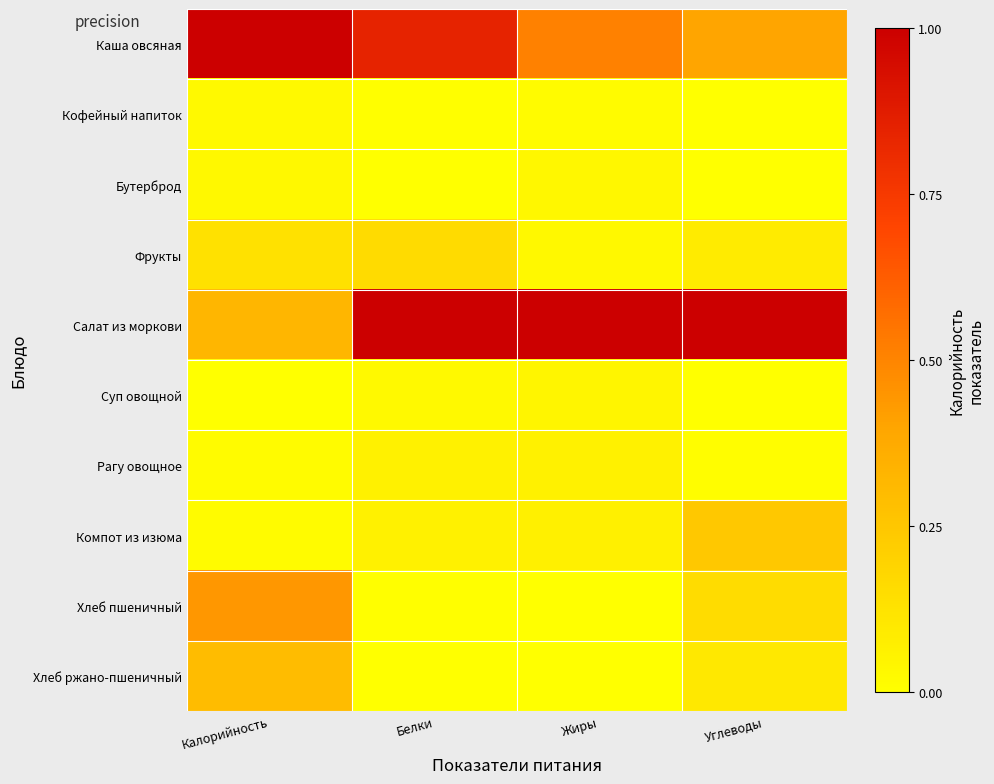

Reading left to right, transcribe all the data shown in this chart.

Каша овсяная: Калорийность=1.0	Белки=0.8	Жиры=0.5	Углеводы=0.4
Кофейный напиток: Калорийность=0.0	Белки=0.0	Жиры=0.0	Углеводы=0.0
Бутерброд: Калорийность=0.0	Белки=0.0	Жиры=0.0	Углеводы=0.0
Фрукты: Калорийность=0.1	Белки=0.2	Жиры=0.0	Углеводы=0.1
Салат из моркови: Калорийность=0.3	Белки=1.0	Жиры=1.0	Углеводы=1.0
Суп овощной: Калорийность=0.0	Белки=0.0	Жиры=0.0	Углеводы=0.0
Рагу овощное: Калорийность=0.0	Белки=0.1	Жиры=0.1	Углеводы=0.0
Компот из изюма: Калорийность=0.0	Белки=0.1	Жиры=0.1	Углеводы=0.2
Хлеб пшеничный: Калорийность=0.4	Белки=0.0	Жиры=0.0	Углеводы=0.2
Хлеб ржано-пшеничный: Калорийность=0.3	Белки=0.0	Жиры=0.0	Углеводы=0.1